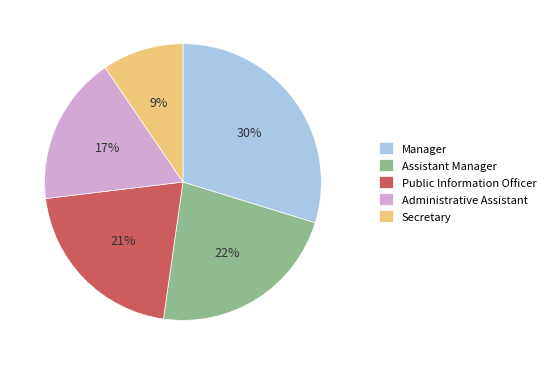

Does Administrative Assistant account for over 50% of the chart?

No